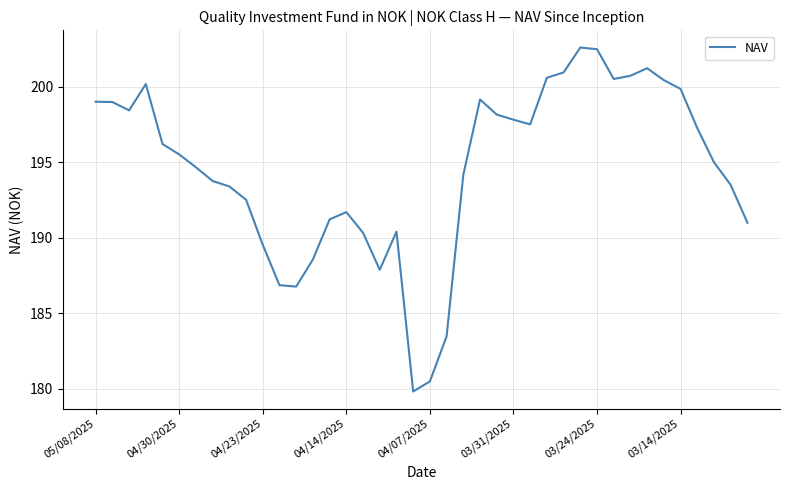

How many lines are shown in the chart?

1